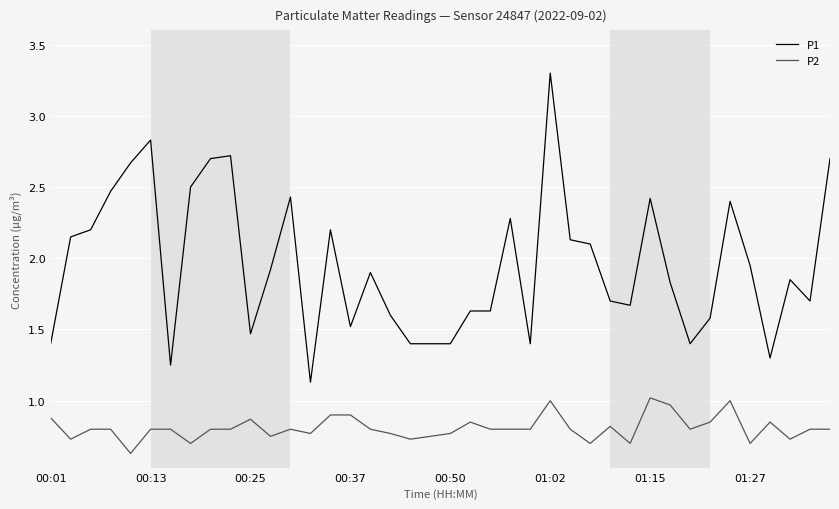

True or false: P1 and P2 cross at least once.

False